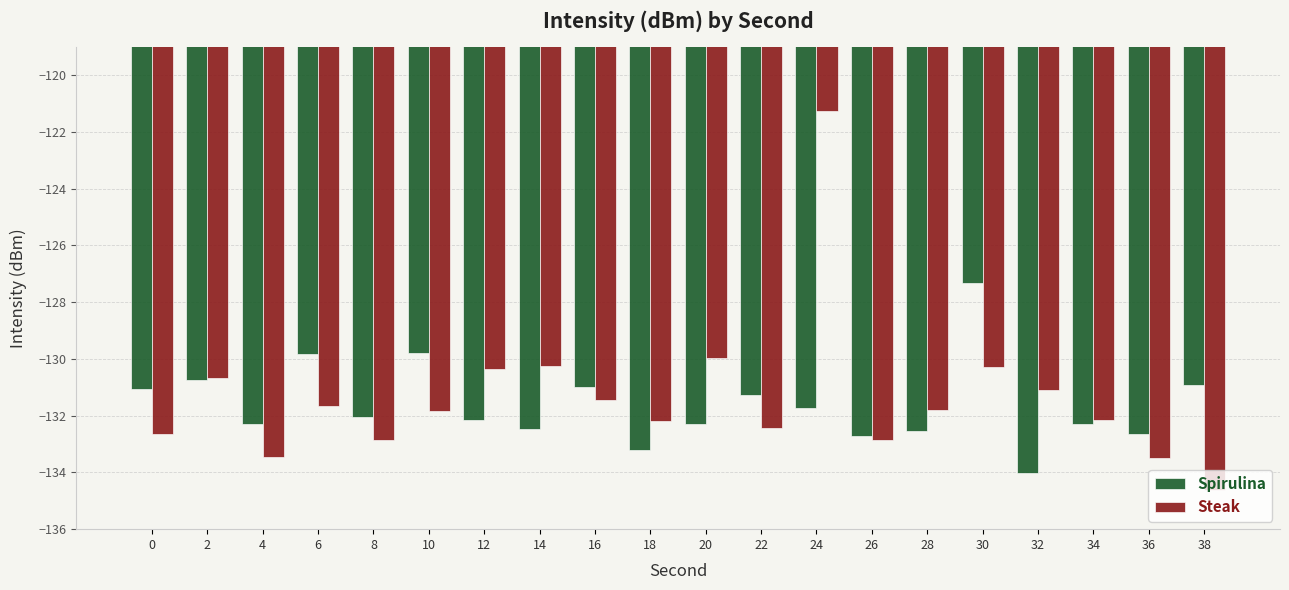

Rank the series by their maximum value, from highest to lowest.

Steak, Spirulina